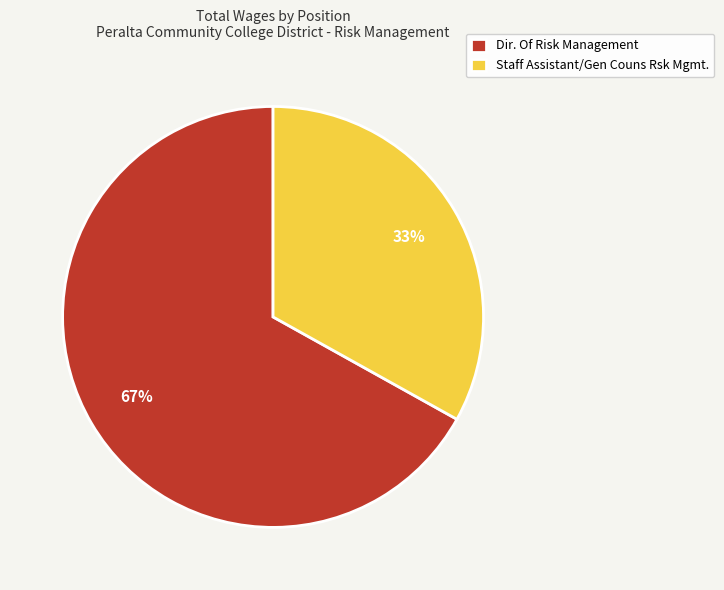

How many segments does this pie chart have?

2